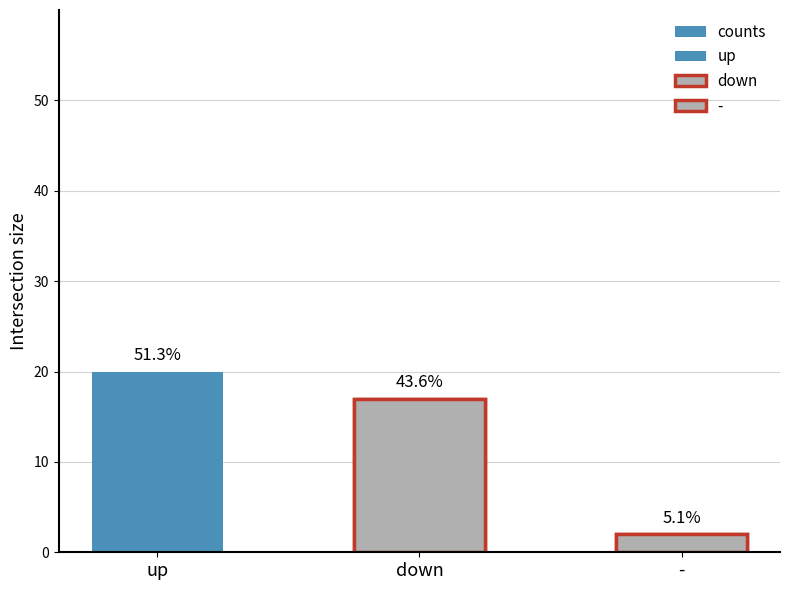

Count the number of data series in this chart.

1